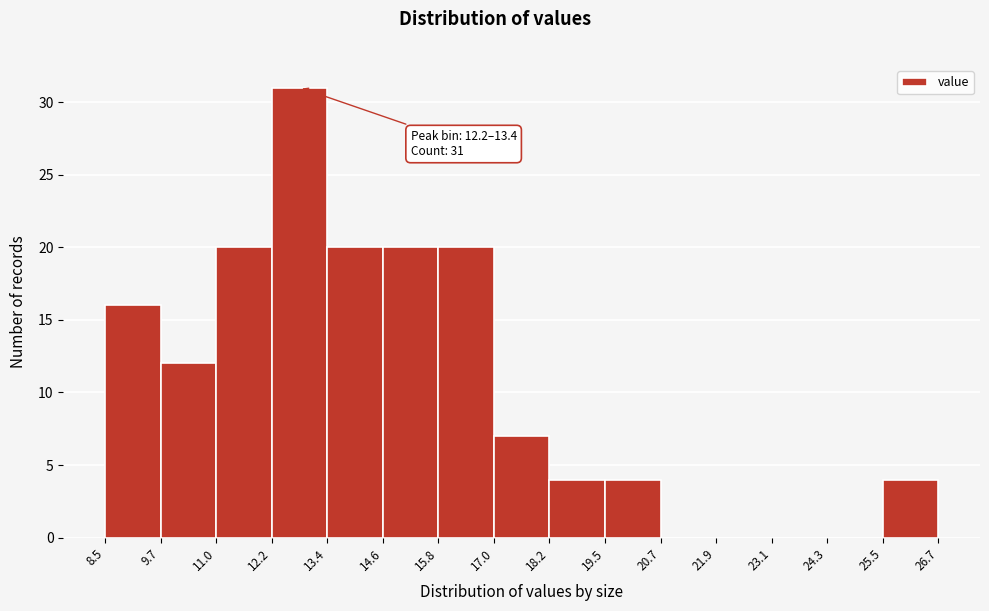

Over which range of the x-axis is the bar tallest?

12.2 to 13.4